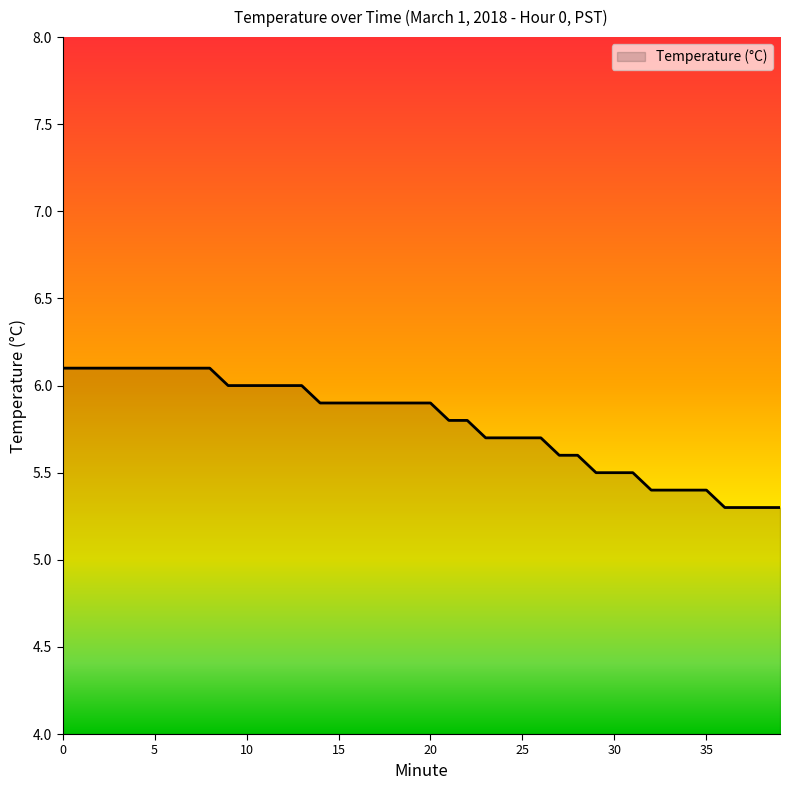

What is the maximum value shown in the chart?

6.1